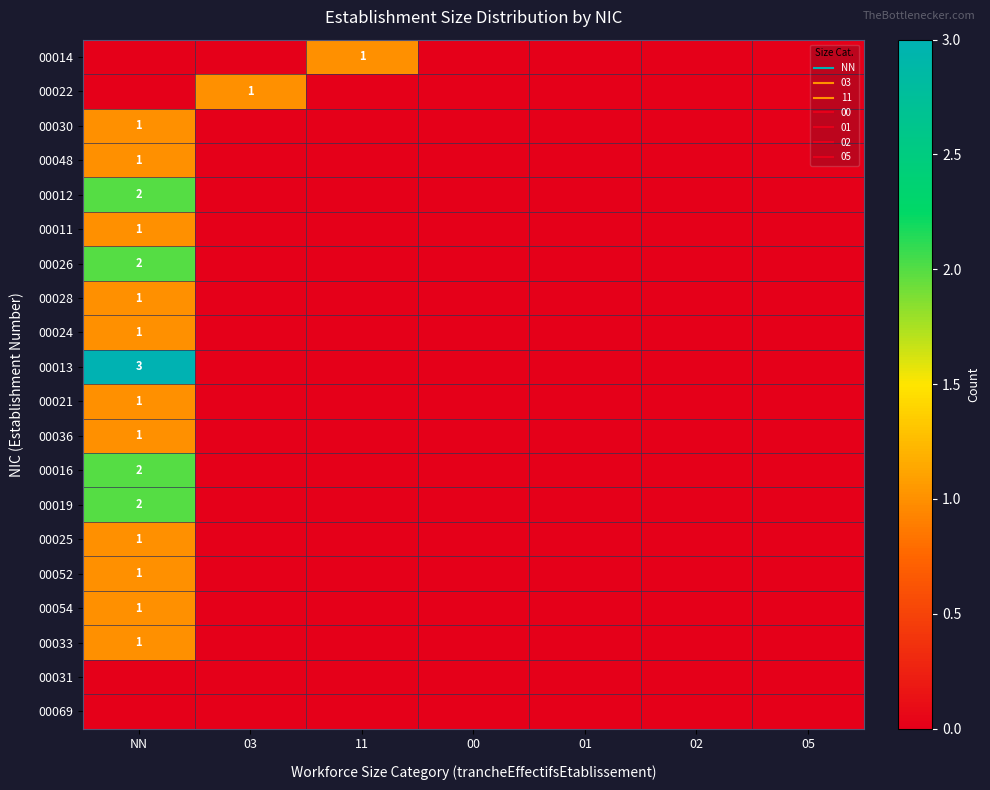

Between 11 and 03, which is larger?

11